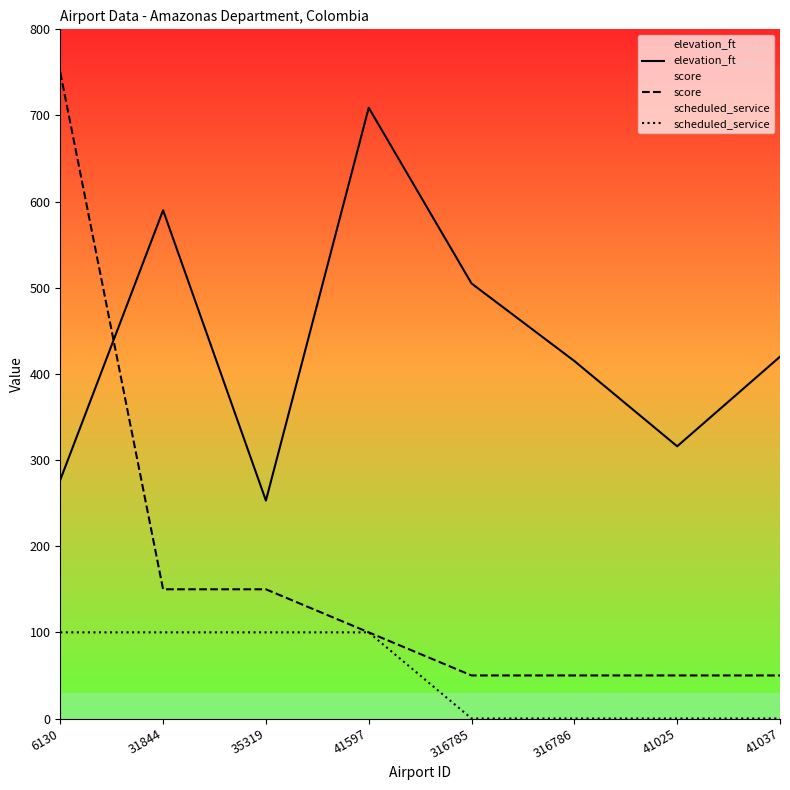

How many data points in elevation_ft are less than 420?

4